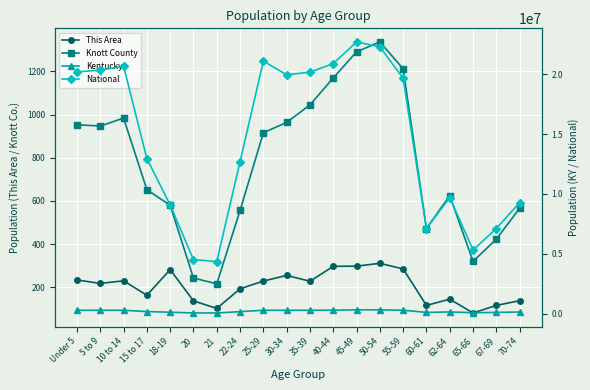

The value of This Area at 25-29 is 368. True or false?

False